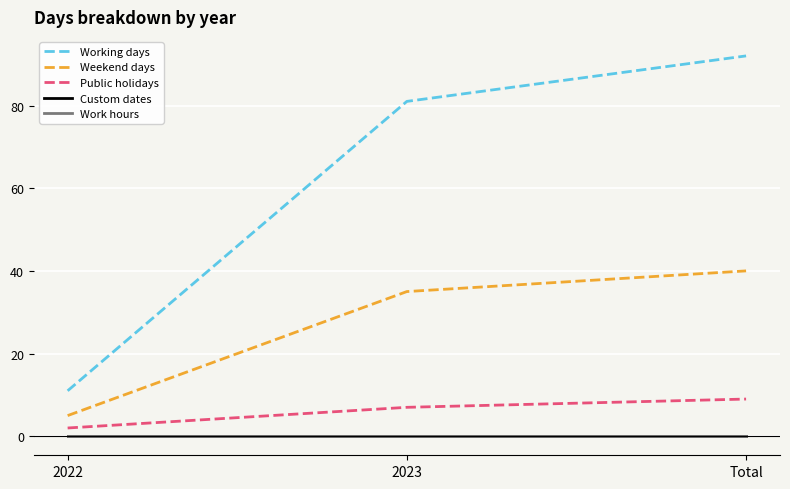

What is the sum of the Weekend days values at Total and 2022?

45